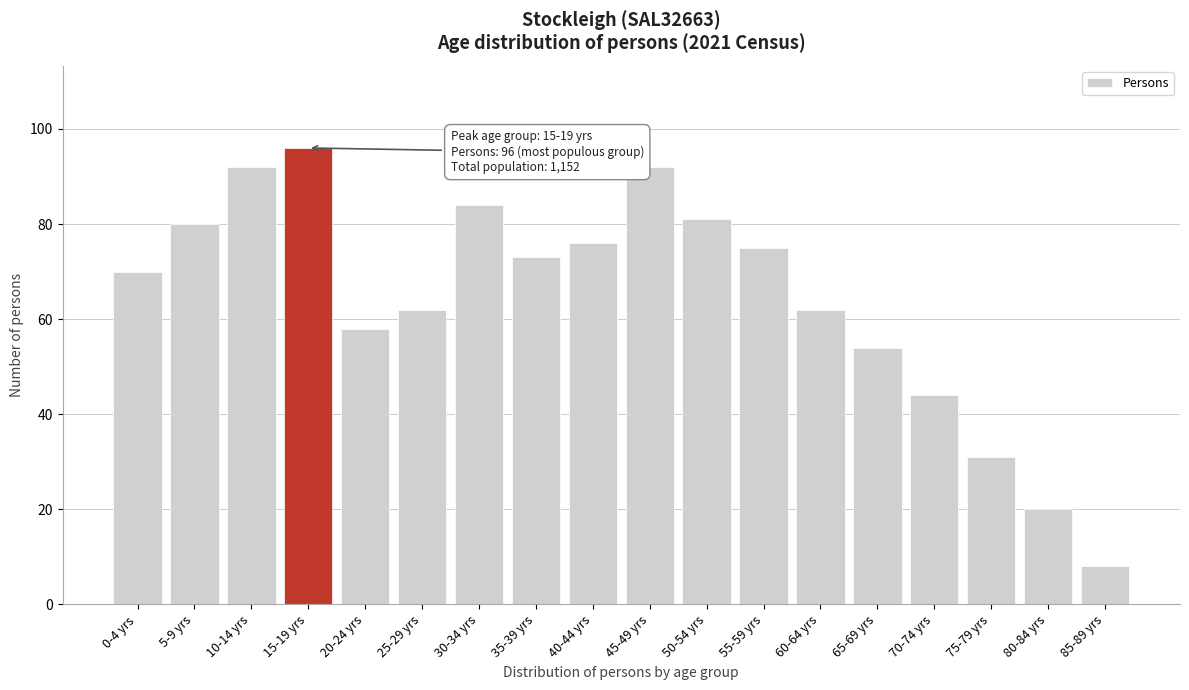

Reading right to left, what are all the values shown in this chart?

8	20	31	44	54	62	75	81	92	76	73	84	62	58	96	92	80	70